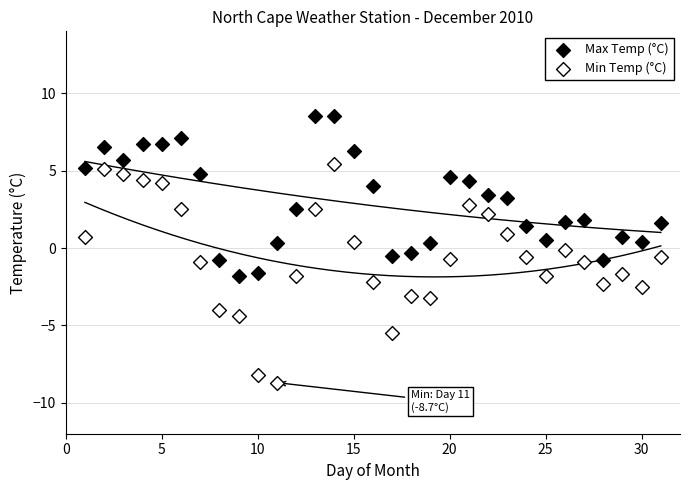

Across all data points, what is the range of Y values (max minus min)?

17.2